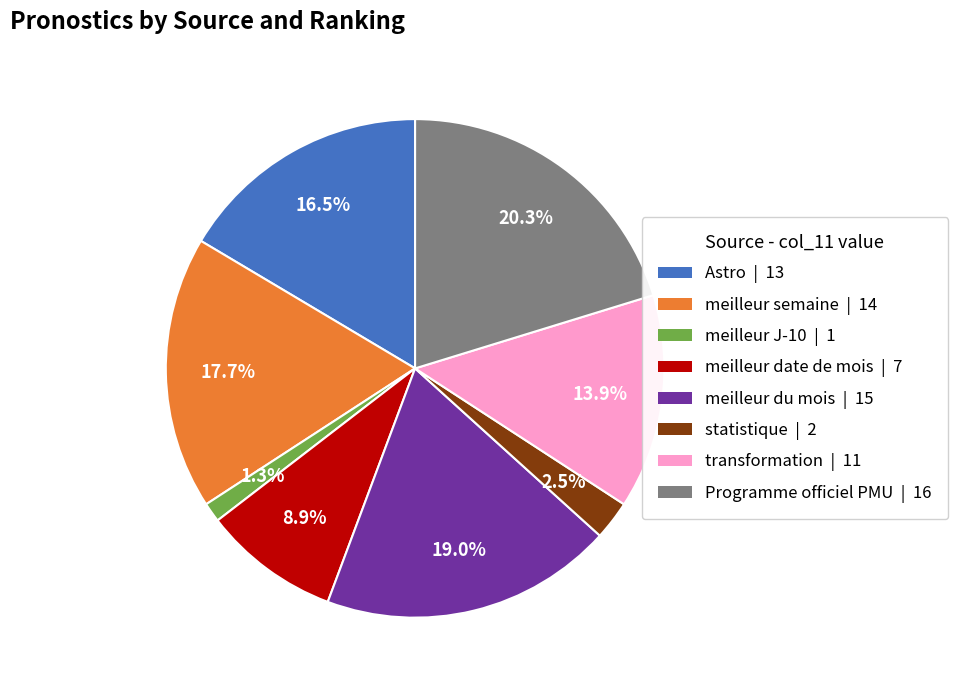

To the nearest percent, what is the difference between the largest and smallest slice percentages?

19%